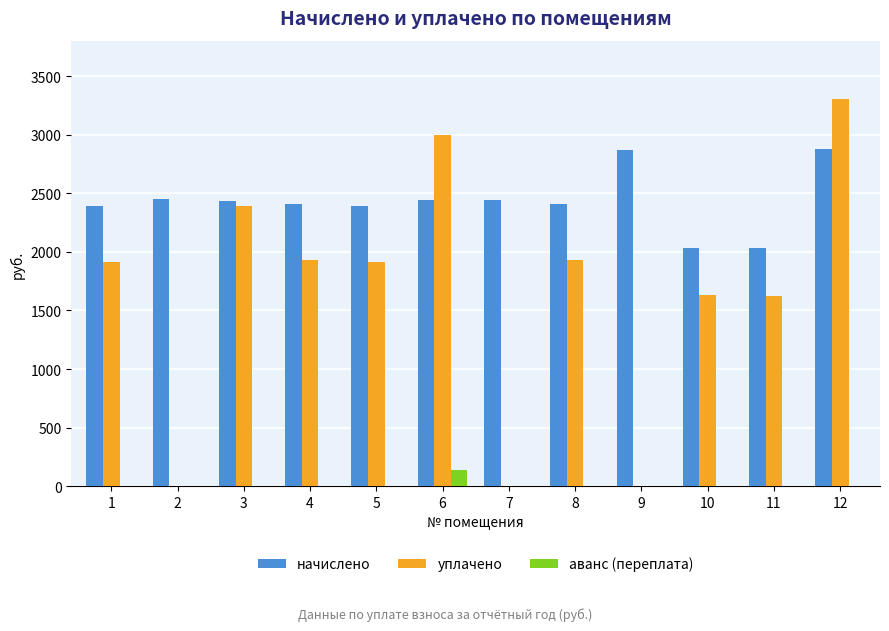

Which series changed the most between 7 and 12?

уплачено